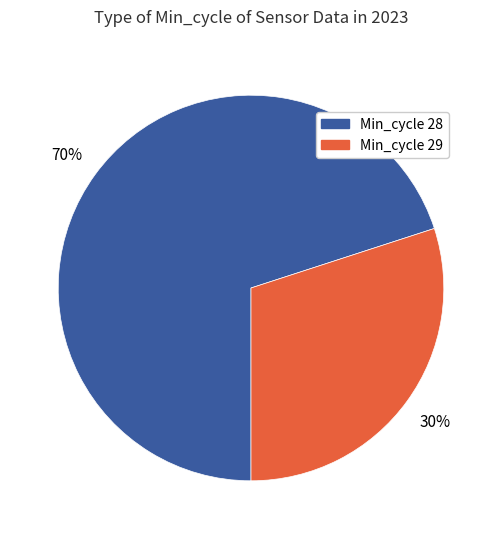

Does any single category account for the majority?

Yes